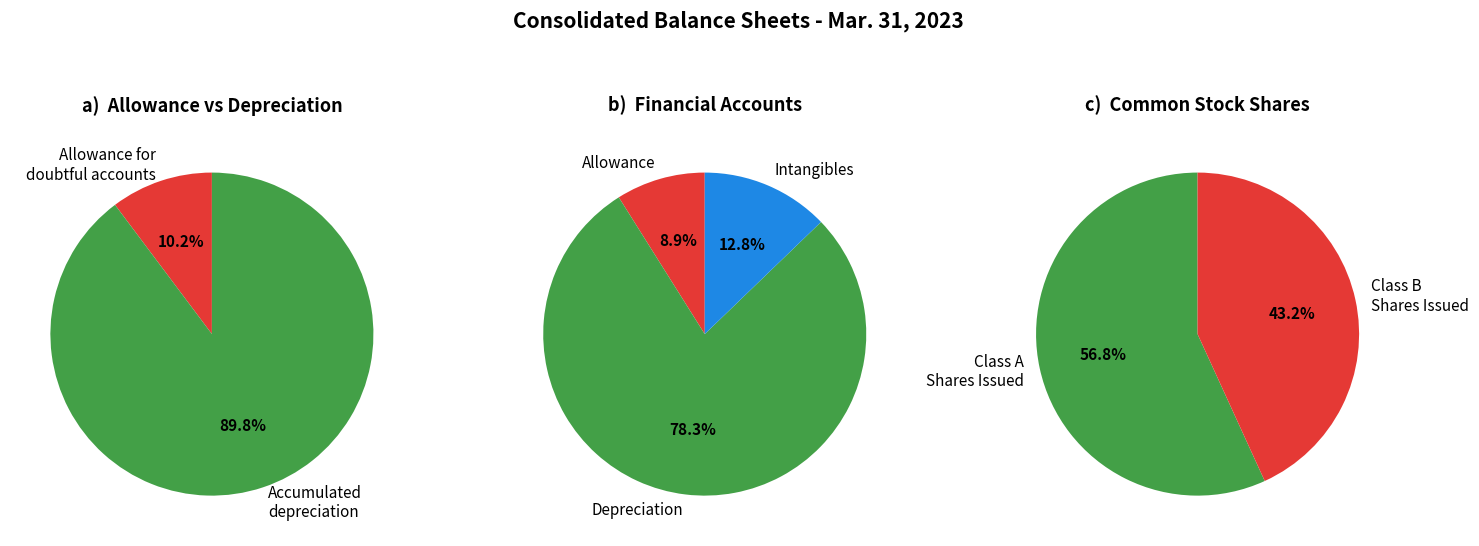

Is it true that Allowance for doubtful accounts is 14% of the pie?

False